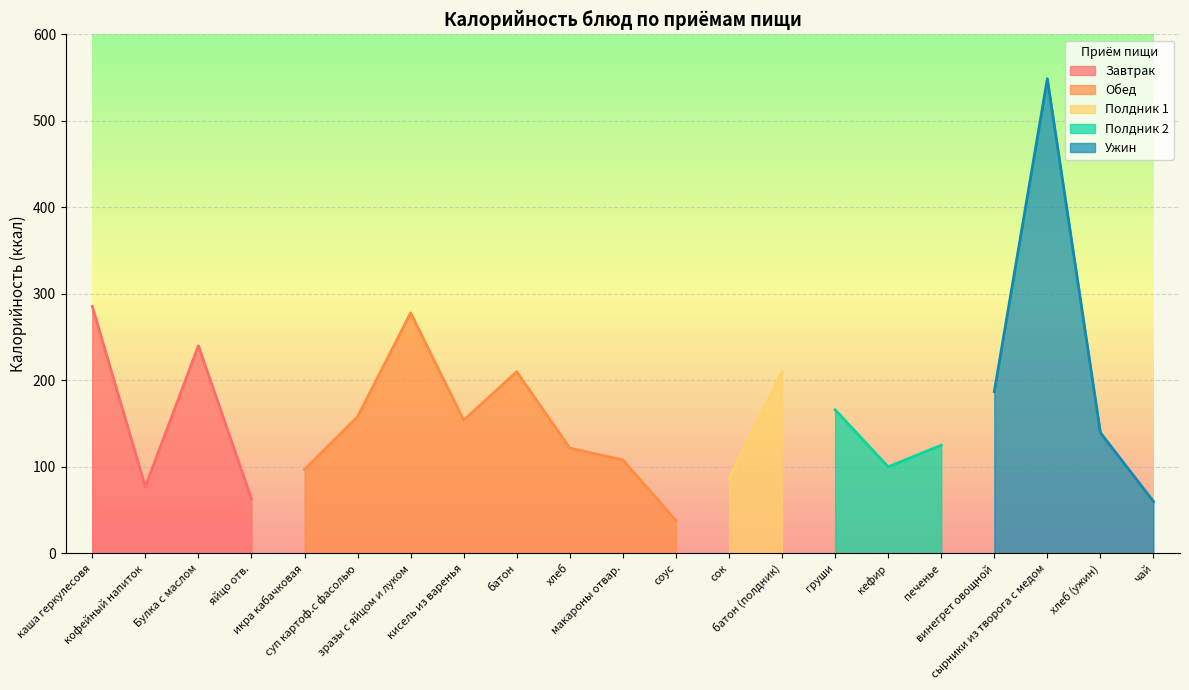

What is the ratio of the value at кофейный напиток to the value at батон (полдник)?

0.4